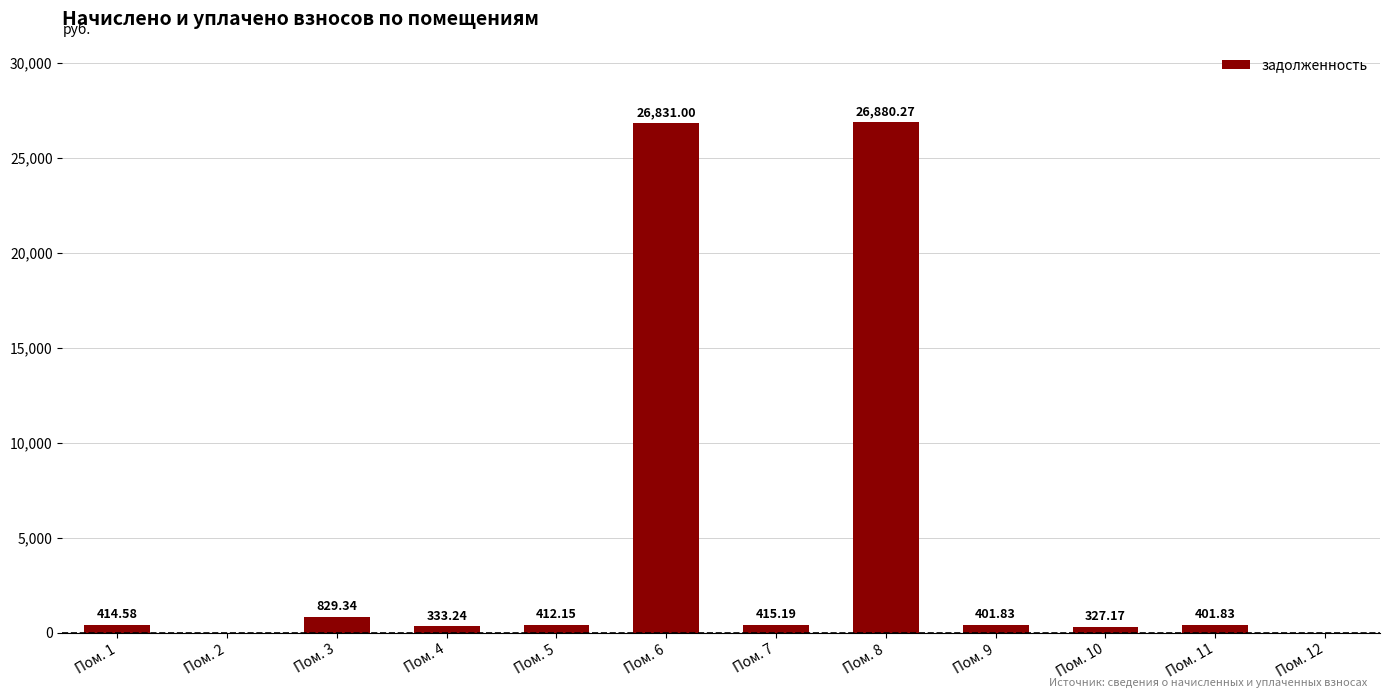

How many positive values are there?

10